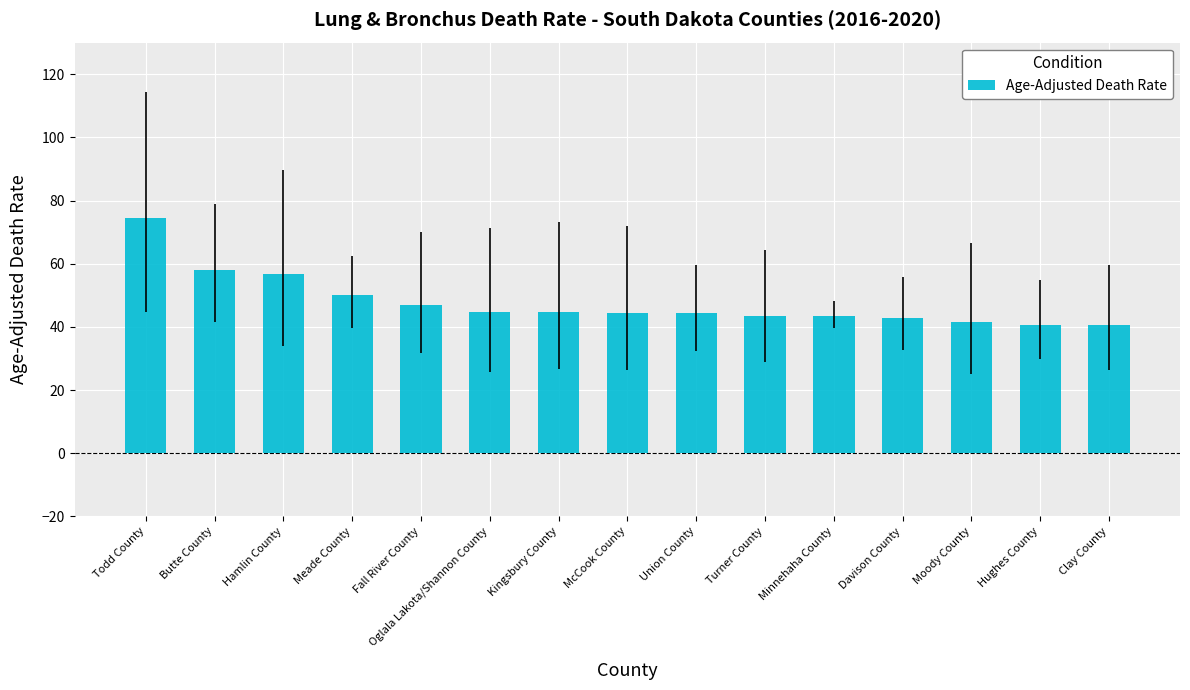

Where does the data first go above 44?

Todd County